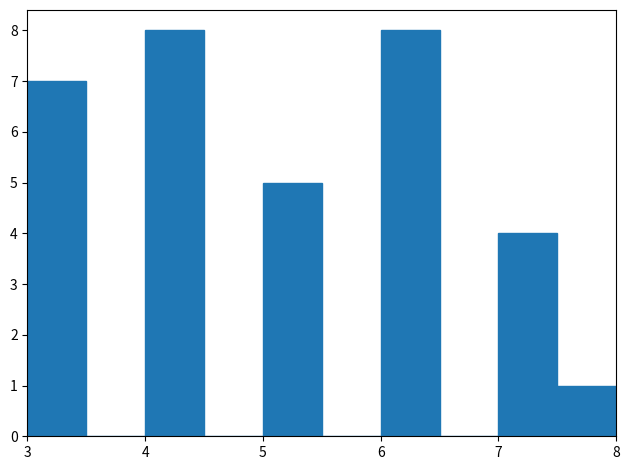

Reading left to right, transcribe this chart: for each bar, give the range it covers on the x-axis and its height. The values are not printed on the chart, so give them approximately, as read against the axis.

3.0 to 3.5: 7
3.5 to 4.0: 0
4.0 to 4.5: 8
4.5 to 5.0: 0
5.0 to 5.5: 5
5.5 to 6.0: 0
6.0 to 6.5: 8
6.5 to 7.0: 0
7.0 to 7.5: 4
7.5 to 8.0: 1